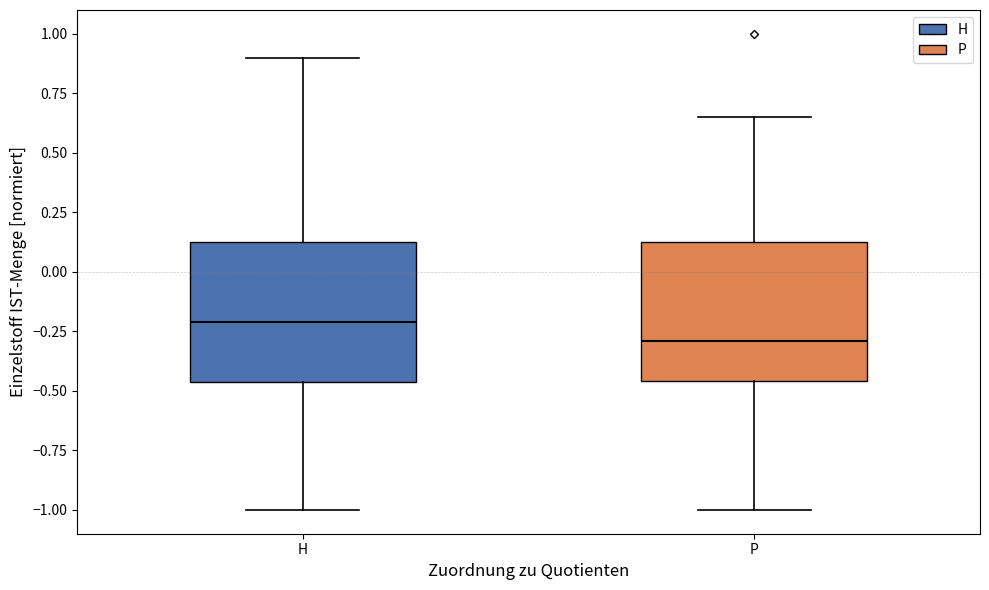

Where does the median line of the box for P sit on the y-axis? The values are not printed on the chart, so give them approximately, as read against the axis.

-0.30